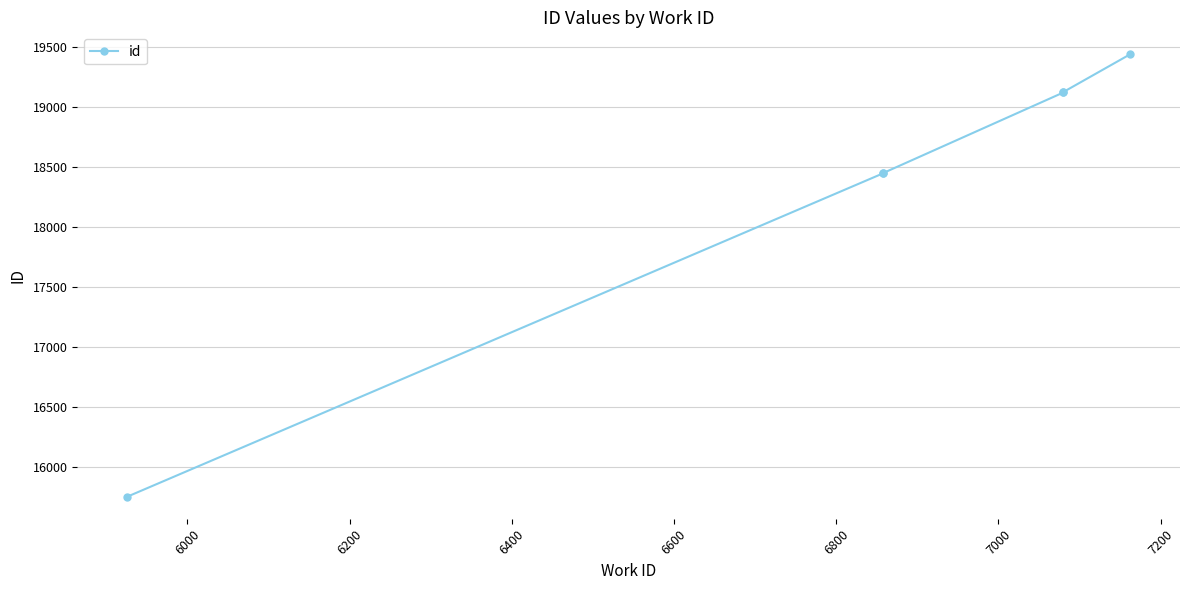

What is the greatest value displayed?

19440